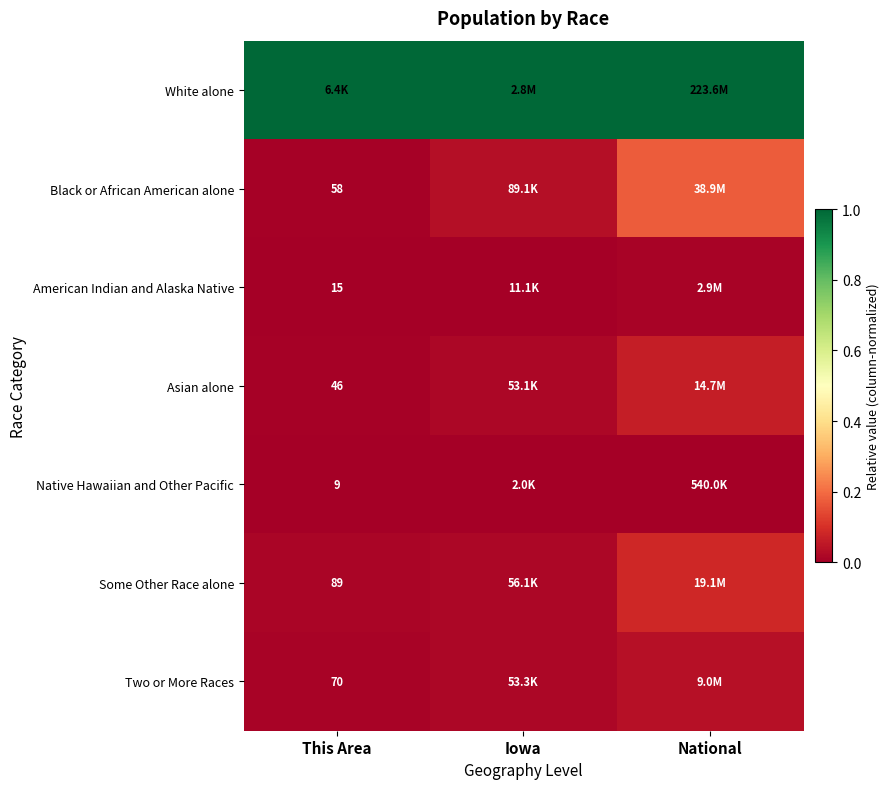

List the series in order of their peak value, lowest first.

Native Hawaiian and Other Pacific, American Indian and Alaska Native, Two or More Races, Asian alone, Some Other Race alone, Black or African American alone, White alone